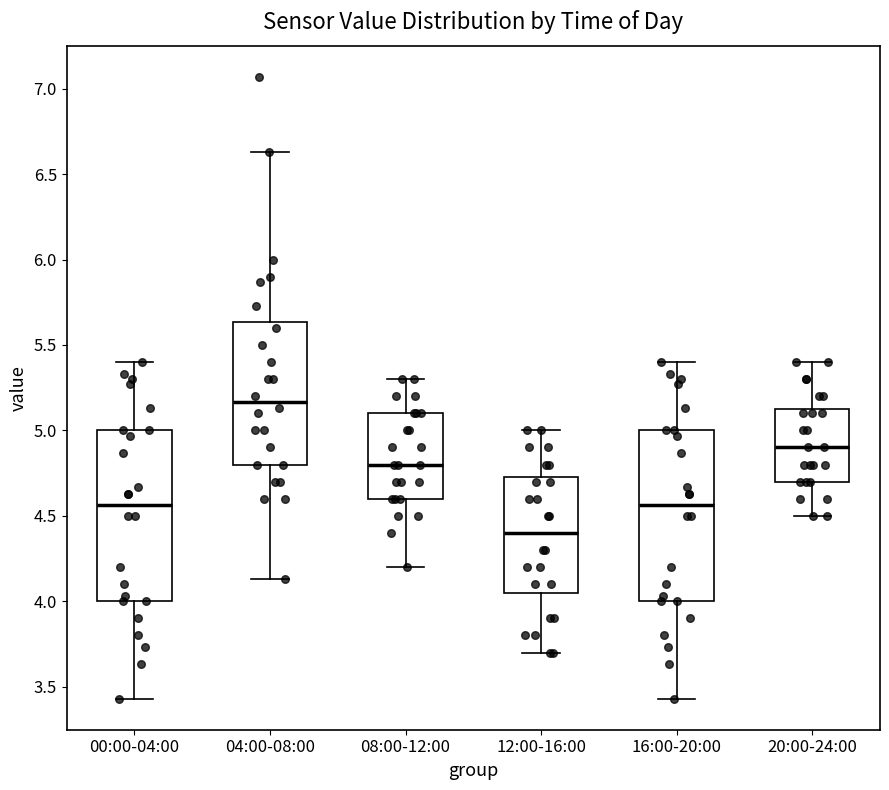

Where does the lower whisker of the box for 08:00-12:00 end on the y-axis? The values are not printed on the chart, so give them approximately, as read against the axis.

4.20